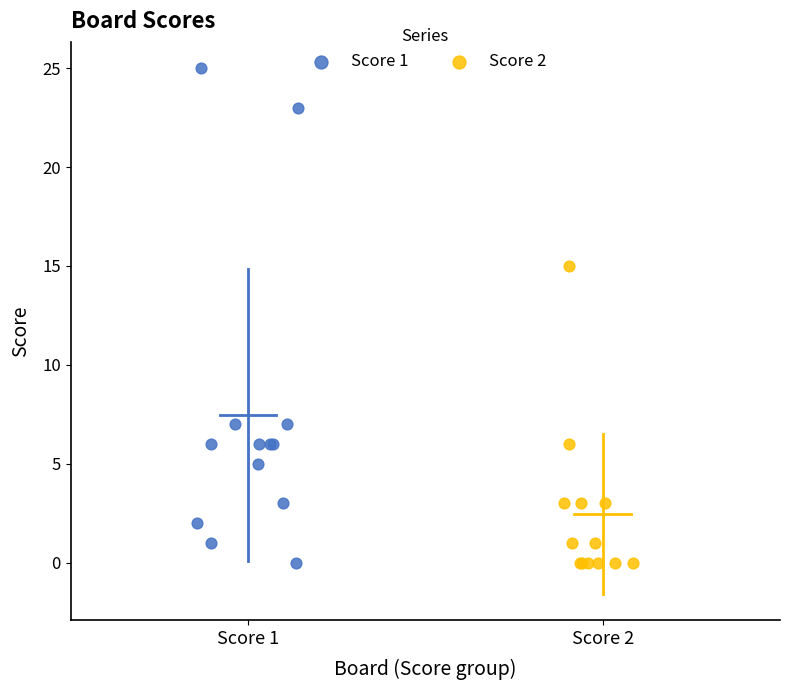

Which series has the widest spread of Y values?

Score 1